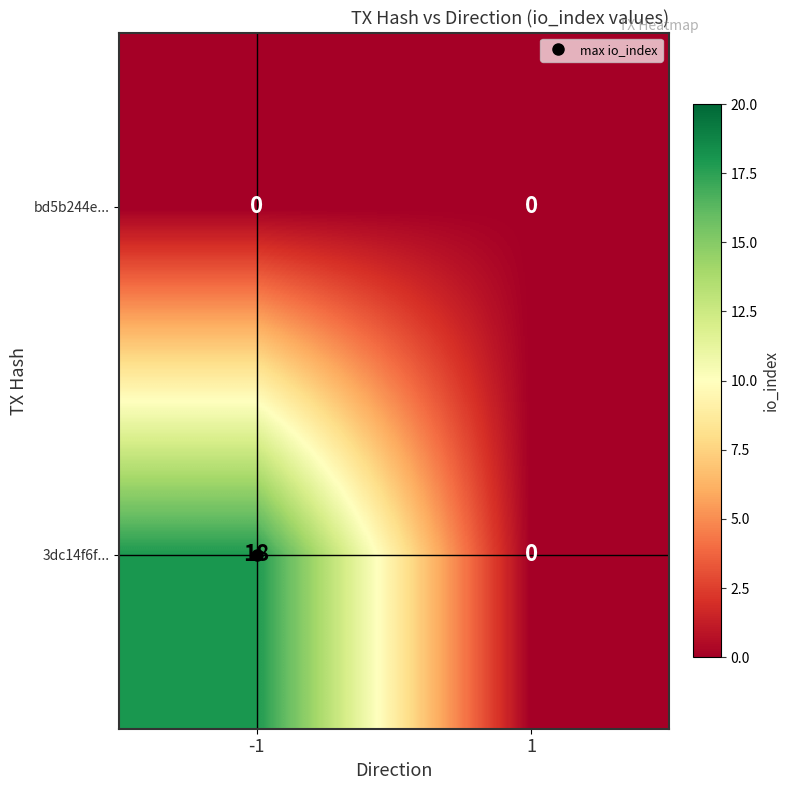

Rank the series by their average value, from lowest to highest.

bd5b244e..., 3dc14f6f...